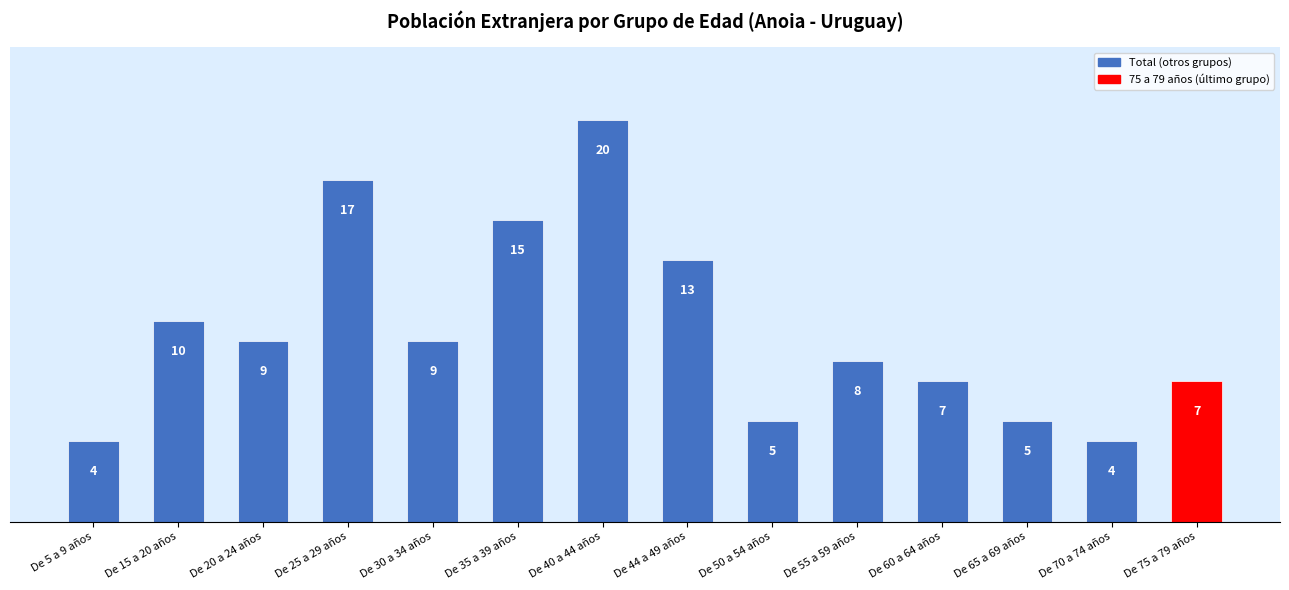

At which category does the chart reach its peak across all series?

De 40 a 44 años